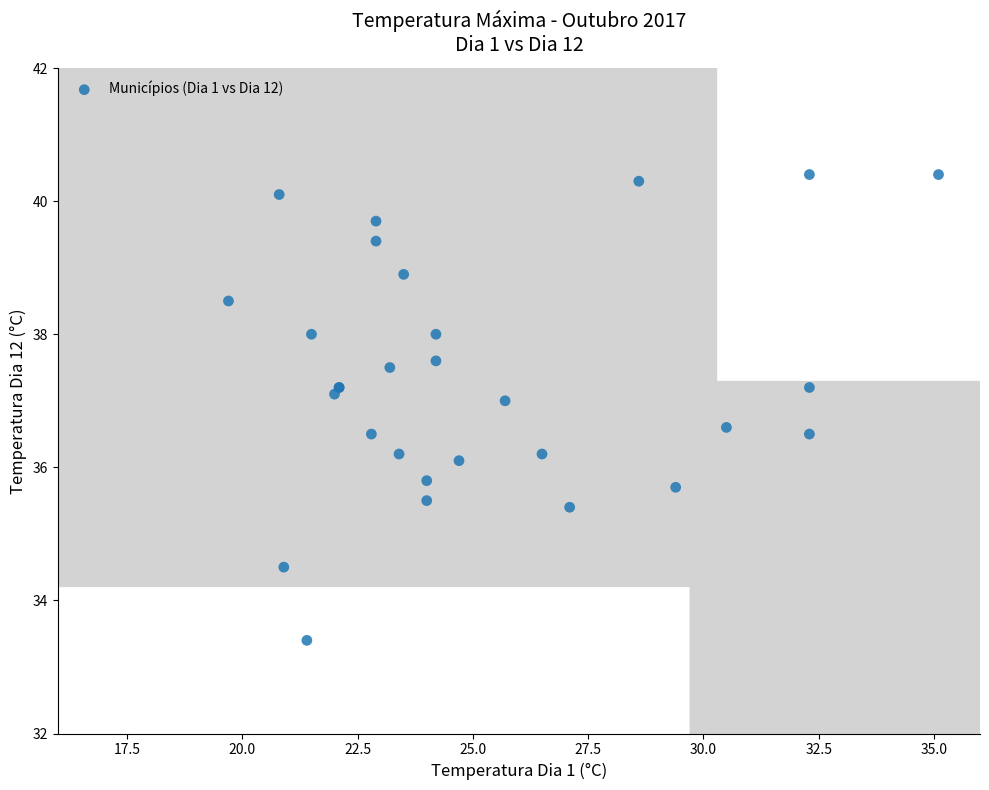

What Y value in the scatter plot is closest to 36?

36.1